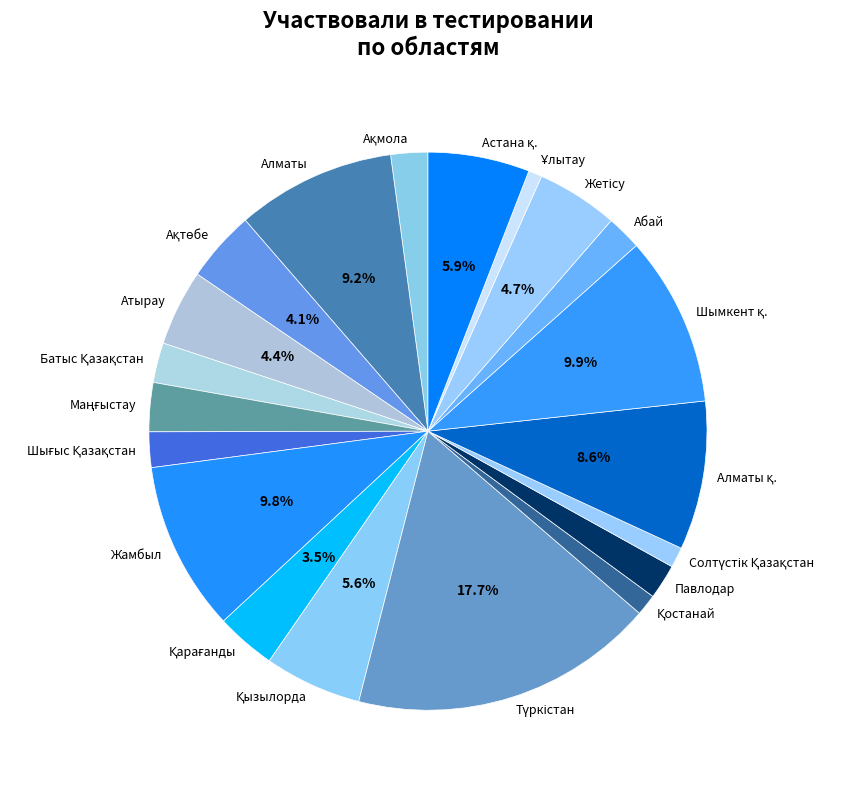

Which has a higher value, Алматы or Атырау?

Алматы